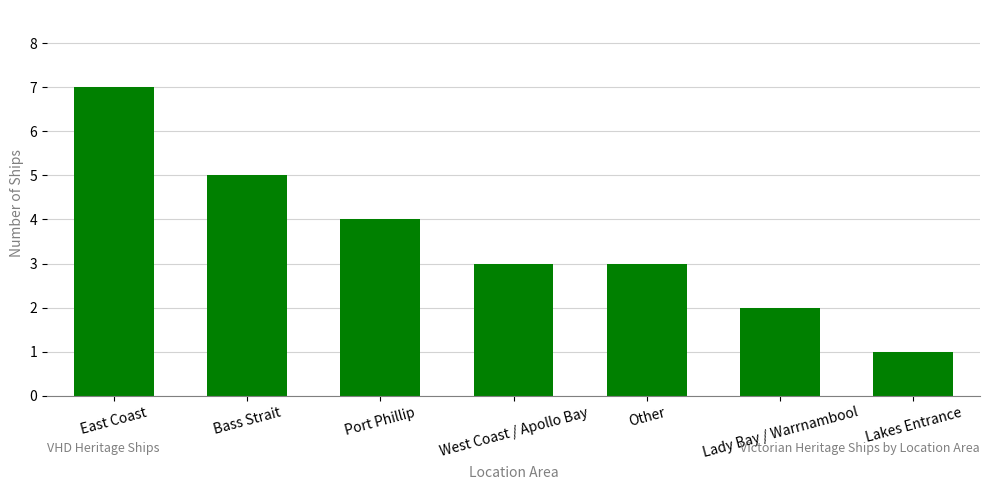

At which label is the value closest to 4?

Port Phillip